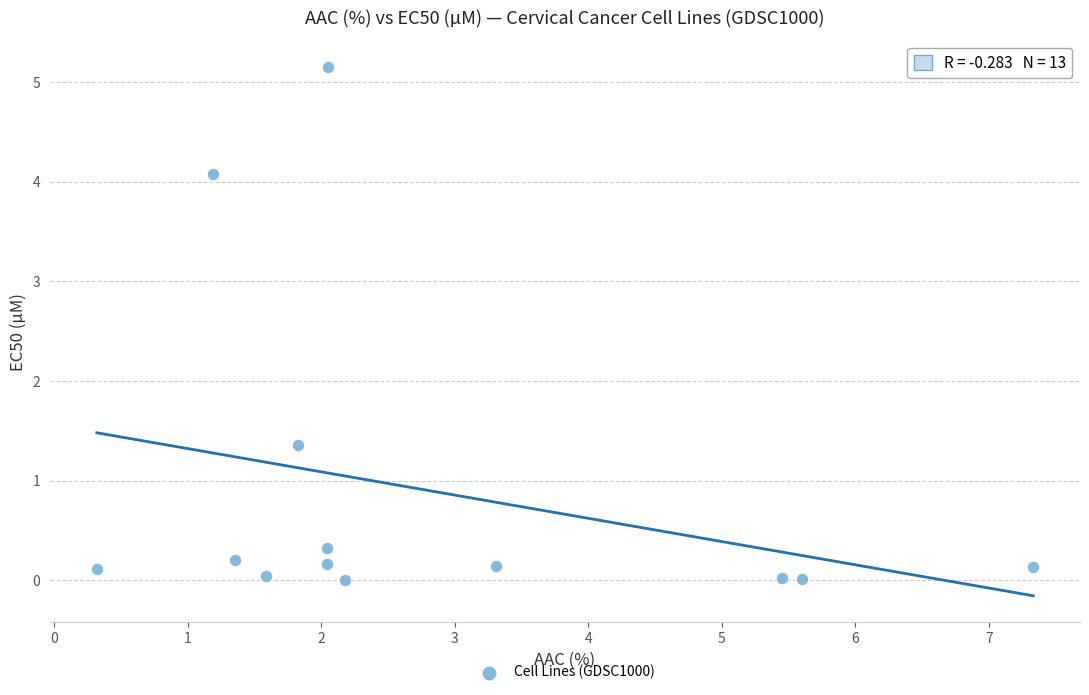

What Y value in the scatter plot is closest to 2?

1.4